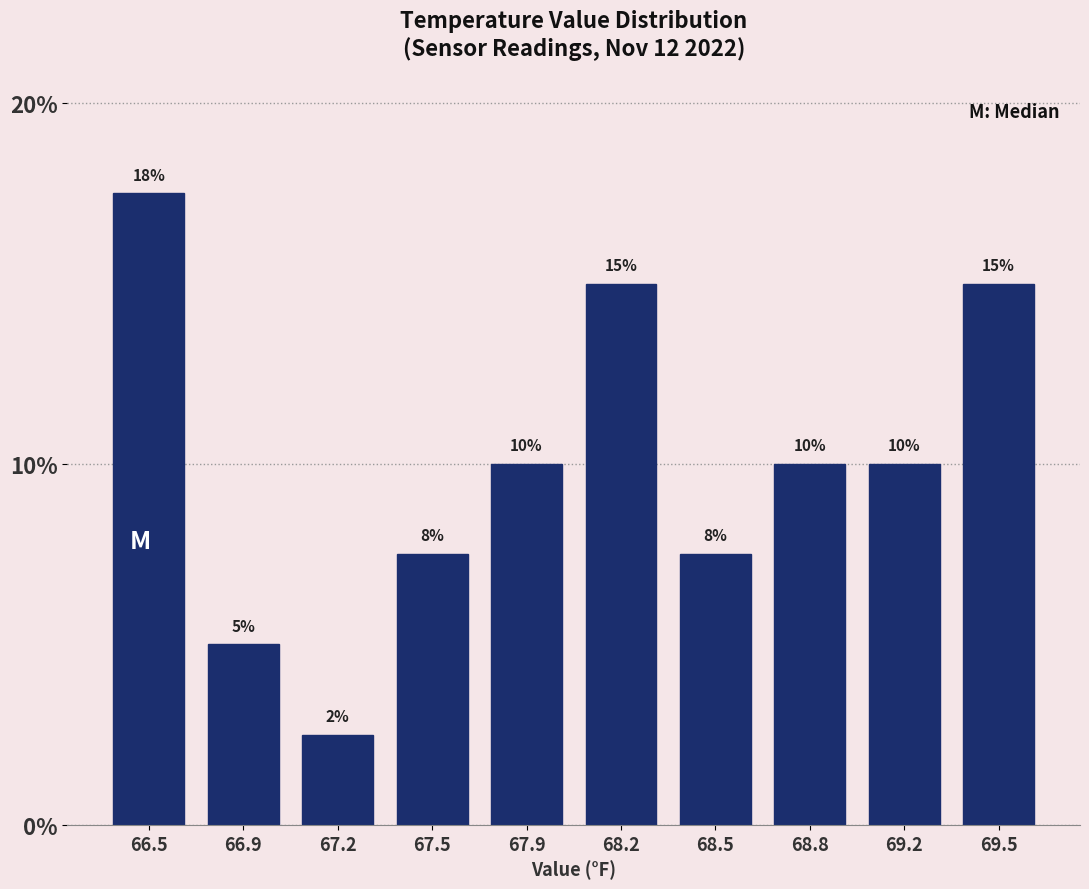

Which has a higher value, 68.5 or 68.8?

68.8